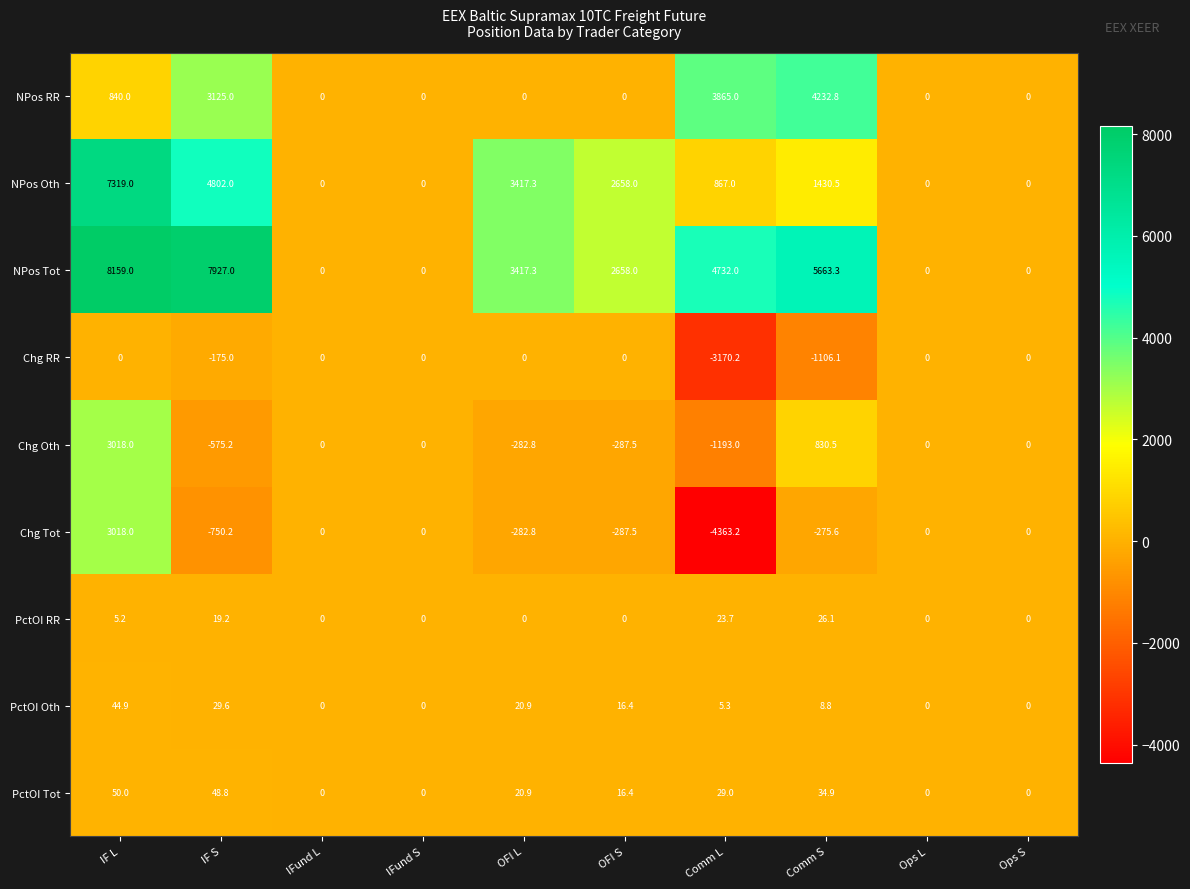

Count the number of data series in this chart.

9